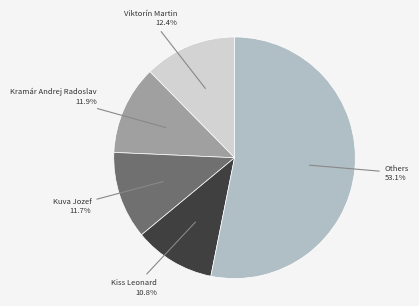

Is there a majority slice in this chart?

Yes